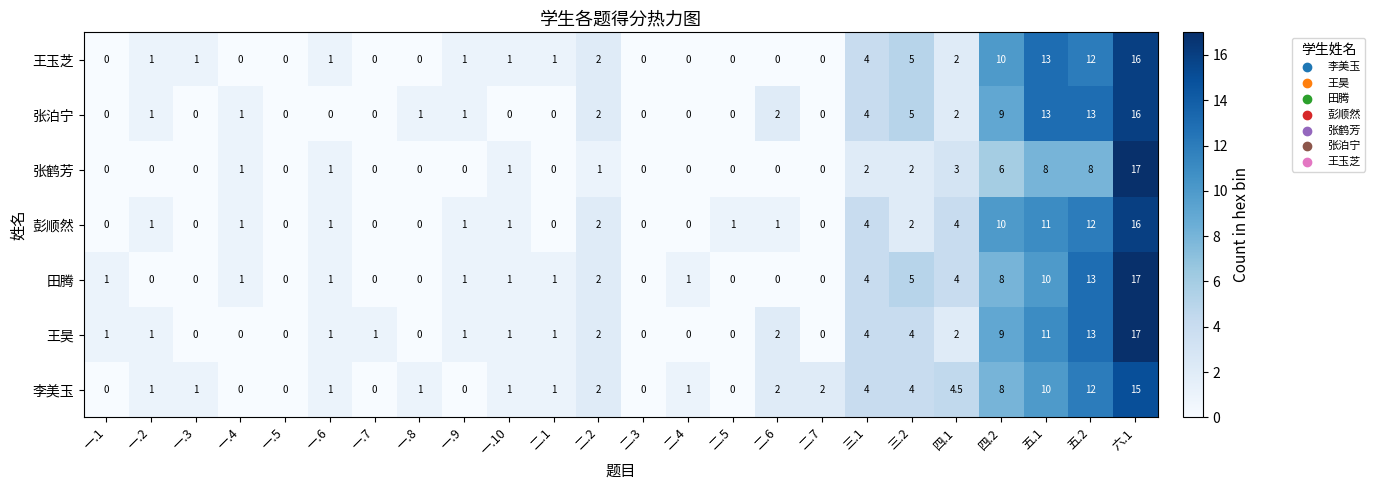

The 彭顺然 series shows 1.0 at 一.9. True or false?

True